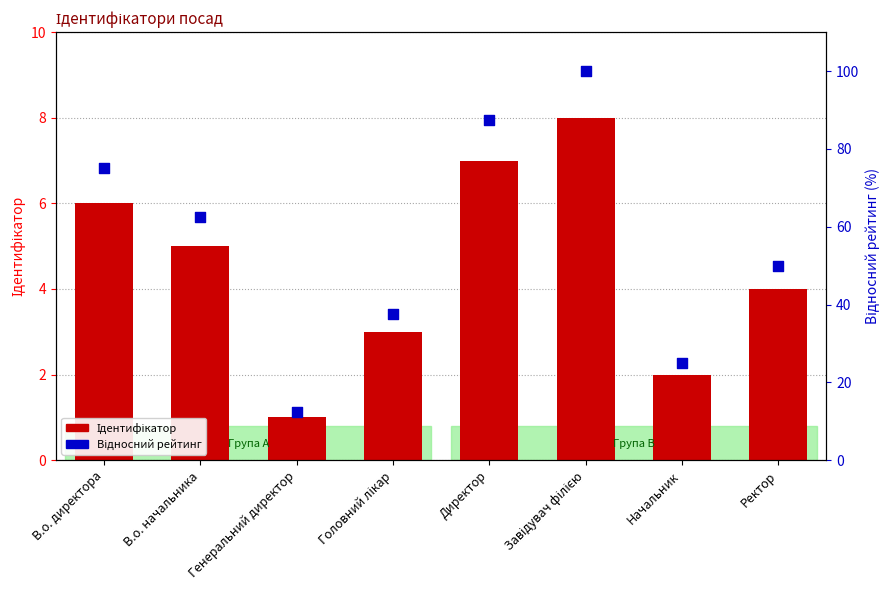

Is the value of Ідентифікатор at Головний лікар greater than the value of Відносний рейтинг at Генеральний директор?

No